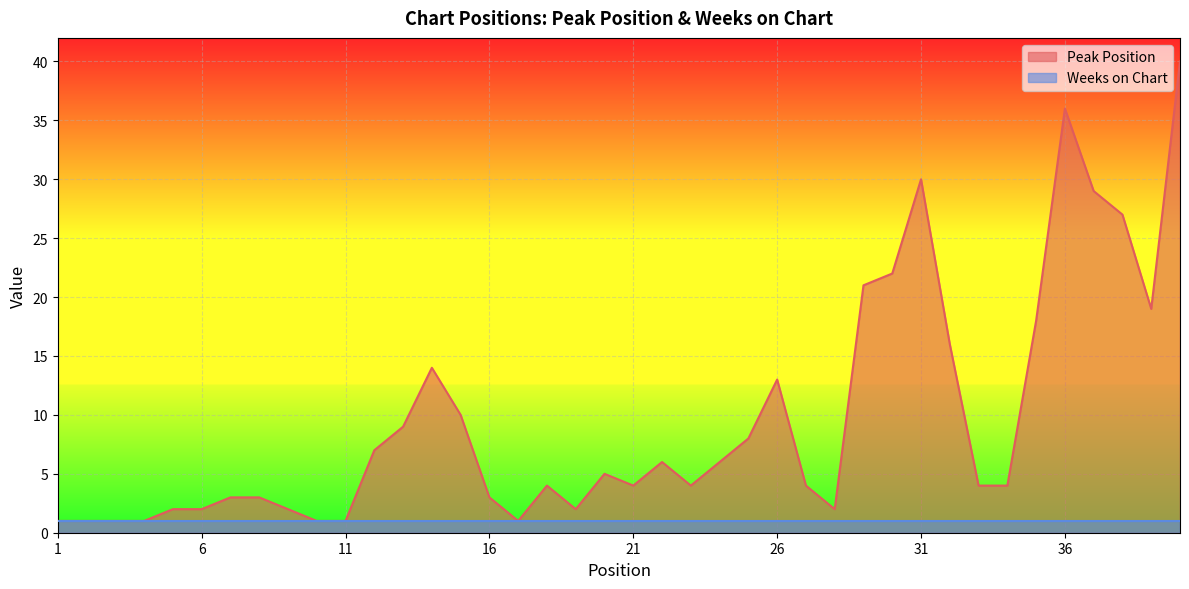

Rank the categories by value from highest to lowest.

40, 36, 31, 37, 38, 30, 29, 39, 35, 32, 14, 26, 15, 13, 25, 12, 22, 24, 20, 18, 21, 23, 27, 33, 34, 7, 8, 16, 5, 6, 9, 19, 28, 1, 2, 3, 4, 10, 11, 17